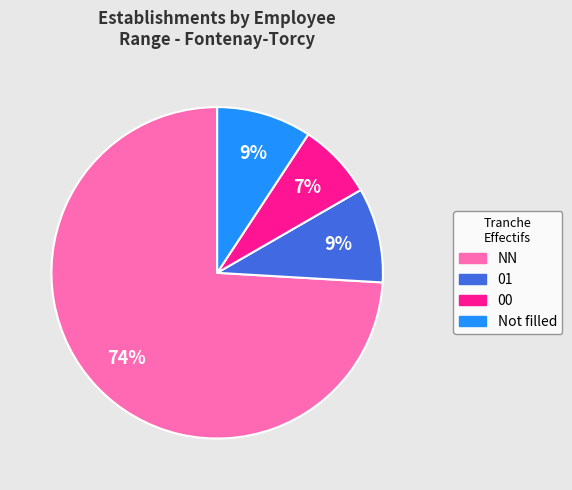

Which category has the smallest portion of the pie?

00